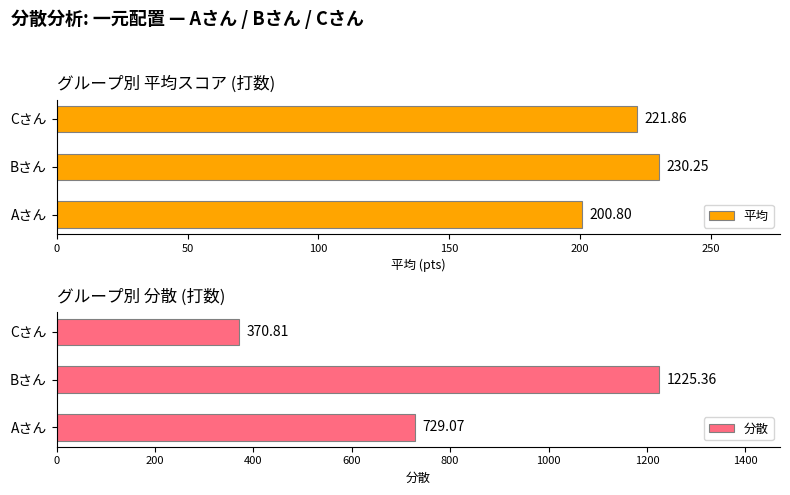

Rank the categories by 分散 value from lowest to highest.

Cさん, Aさん, Bさん